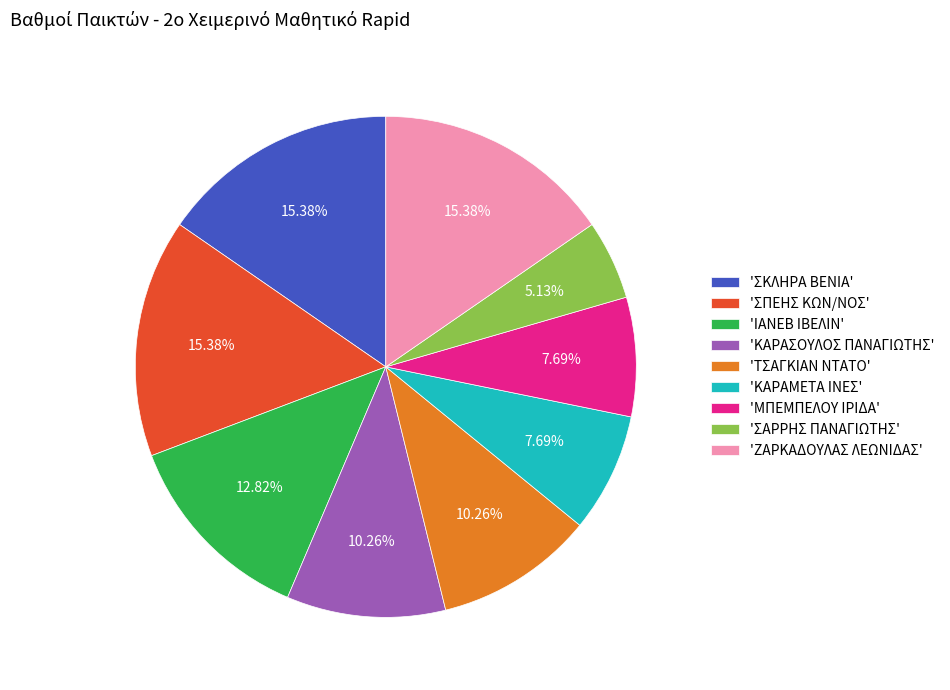

Which slice is the smallest?

'ΣΑΡΡΗΣ ΠΑΝΑΓΙΩΤΗΣ'